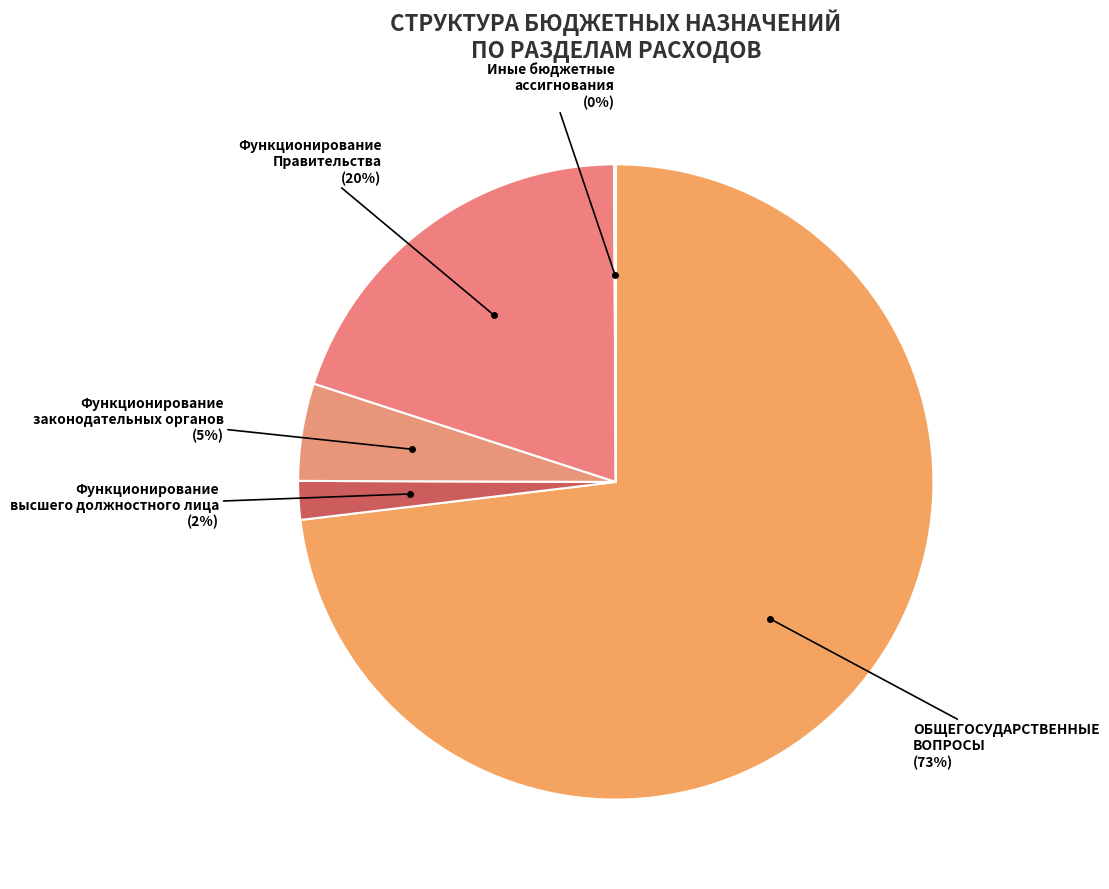

Combined, do Функционирование Правительства and Функционирование законодательных органов account for over 50%?

No